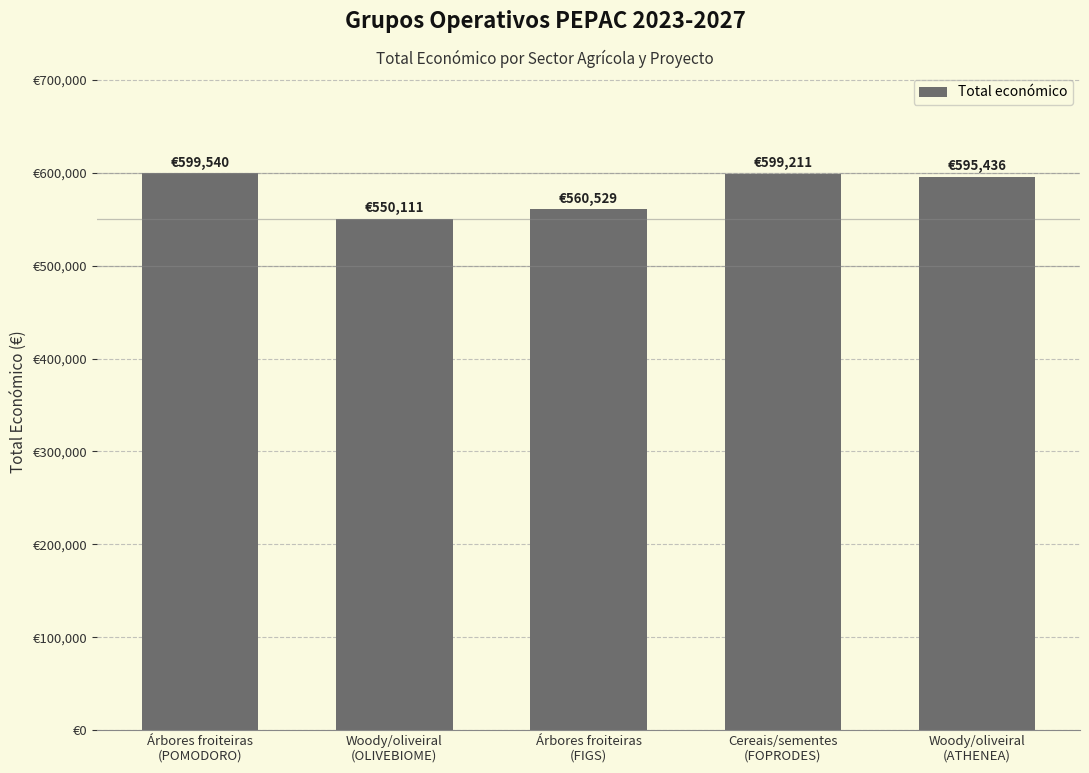

What is the label of the 5th bar from the right?

Árbores froiteiras
(POMODORO)